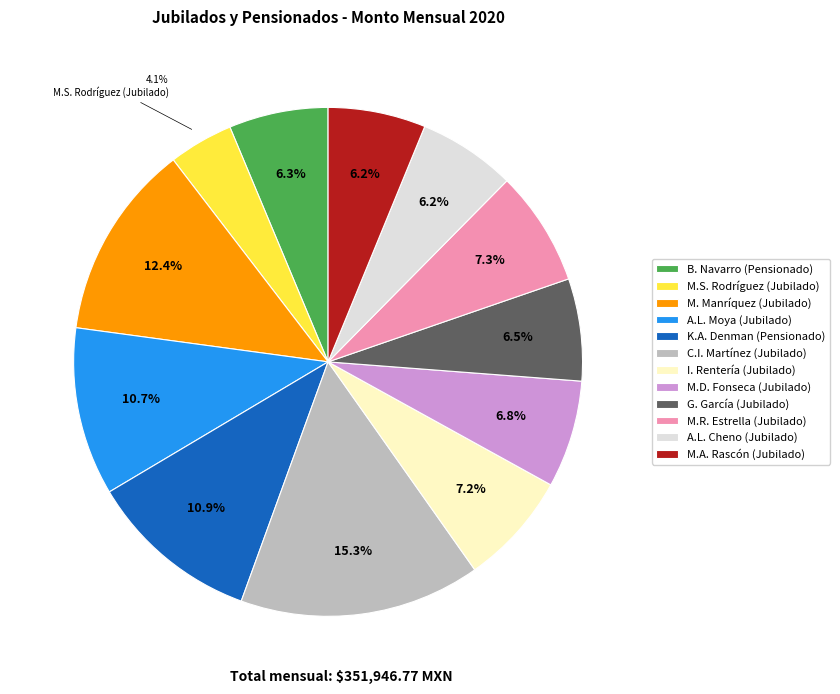

To the nearest percent, what is the difference between the largest and smallest slice percentages?

11%